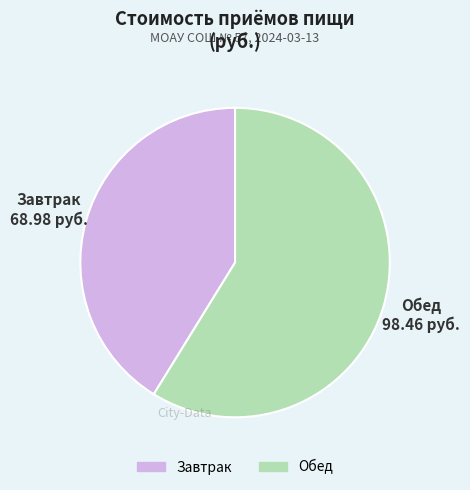

Rank the categories by value from highest to lowest.

Обед, Завтрак